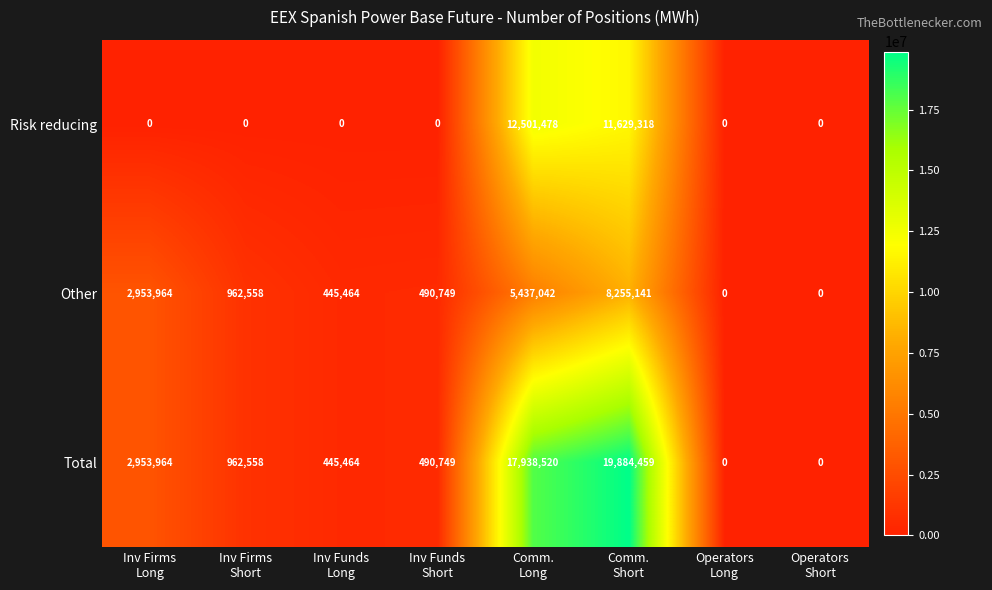

What is the greatest value displayed?

19884459